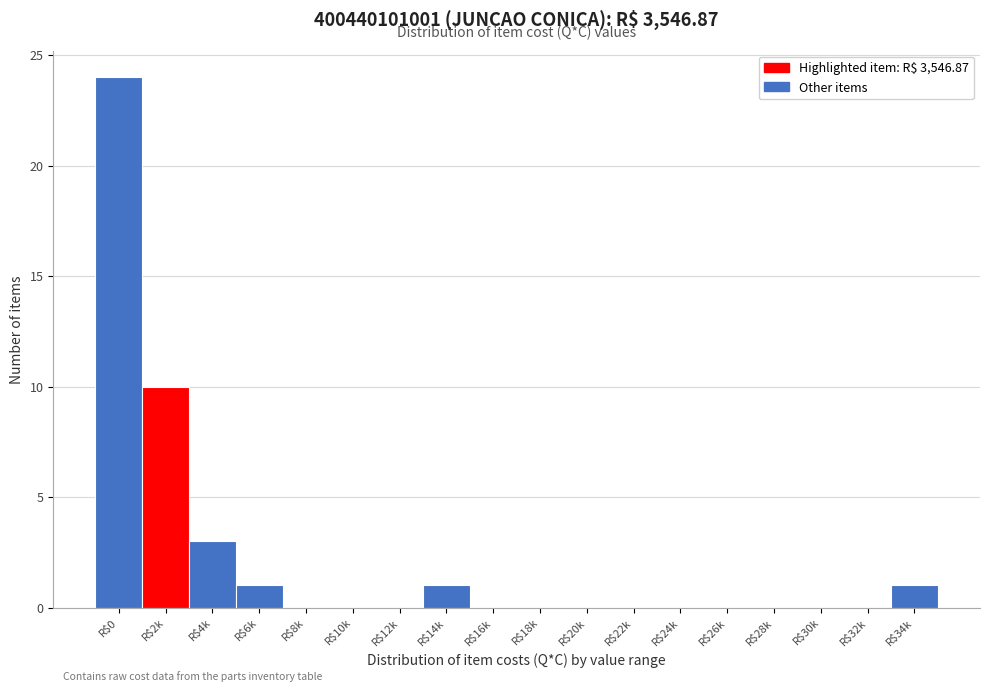

At which category does the chart reach its peak across all series?

R$0